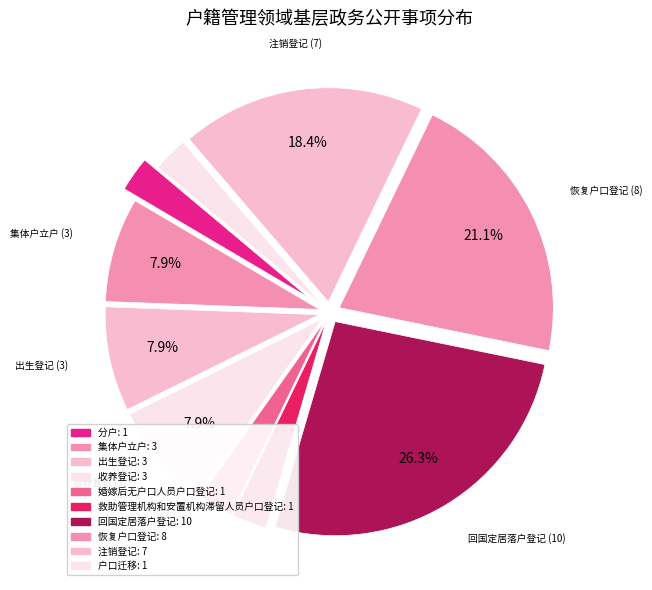

Do 收养登记 and 婚嫁后无户口人员户口登记 together represent more than half of the pie?

No